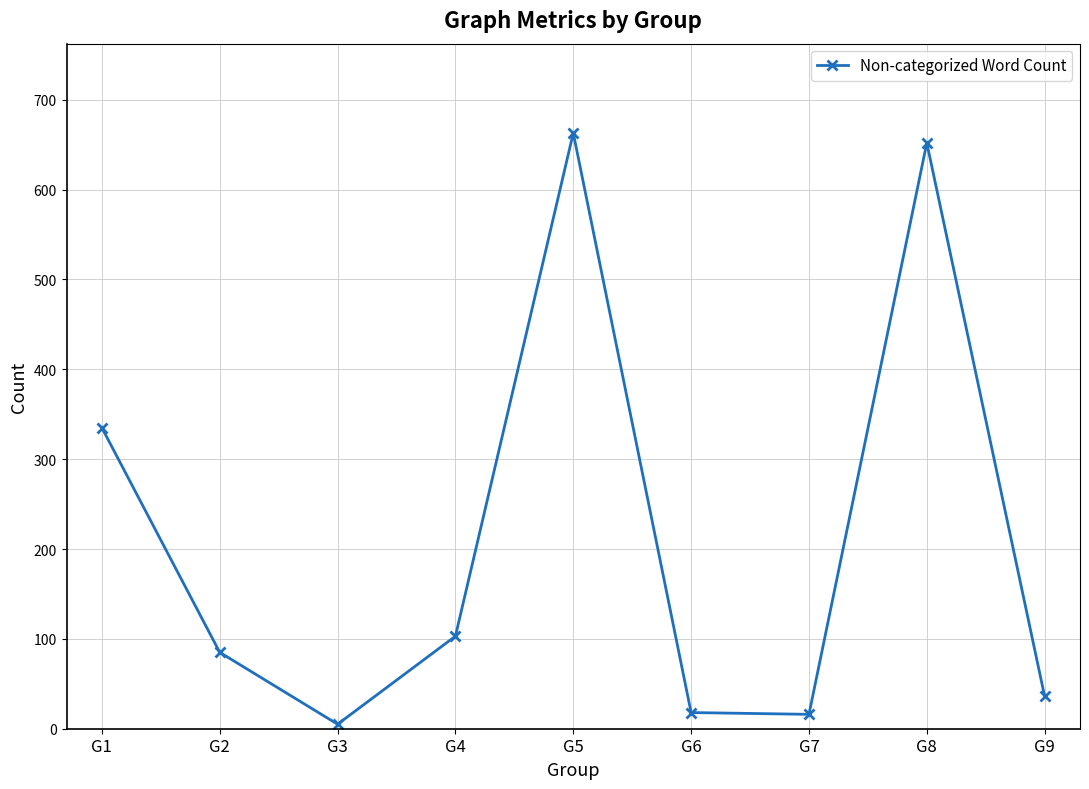

The chart shows a value of 652 at G8. True or false?

True